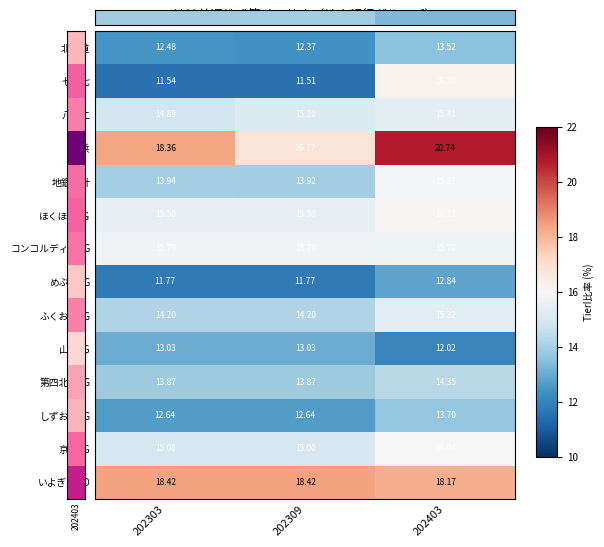

At how many categories does at least one series exceed 18?

3